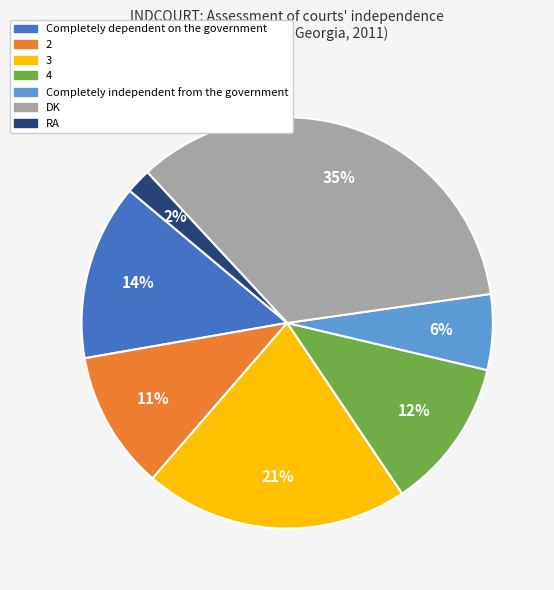

Which slice is the largest?

DK